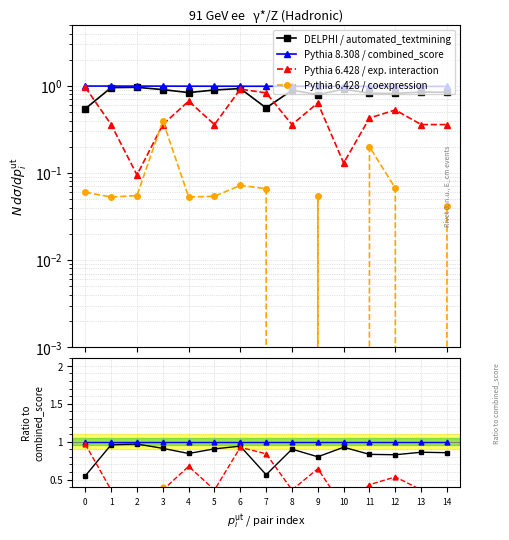

At how many categories does at least one series exceed 0?

15